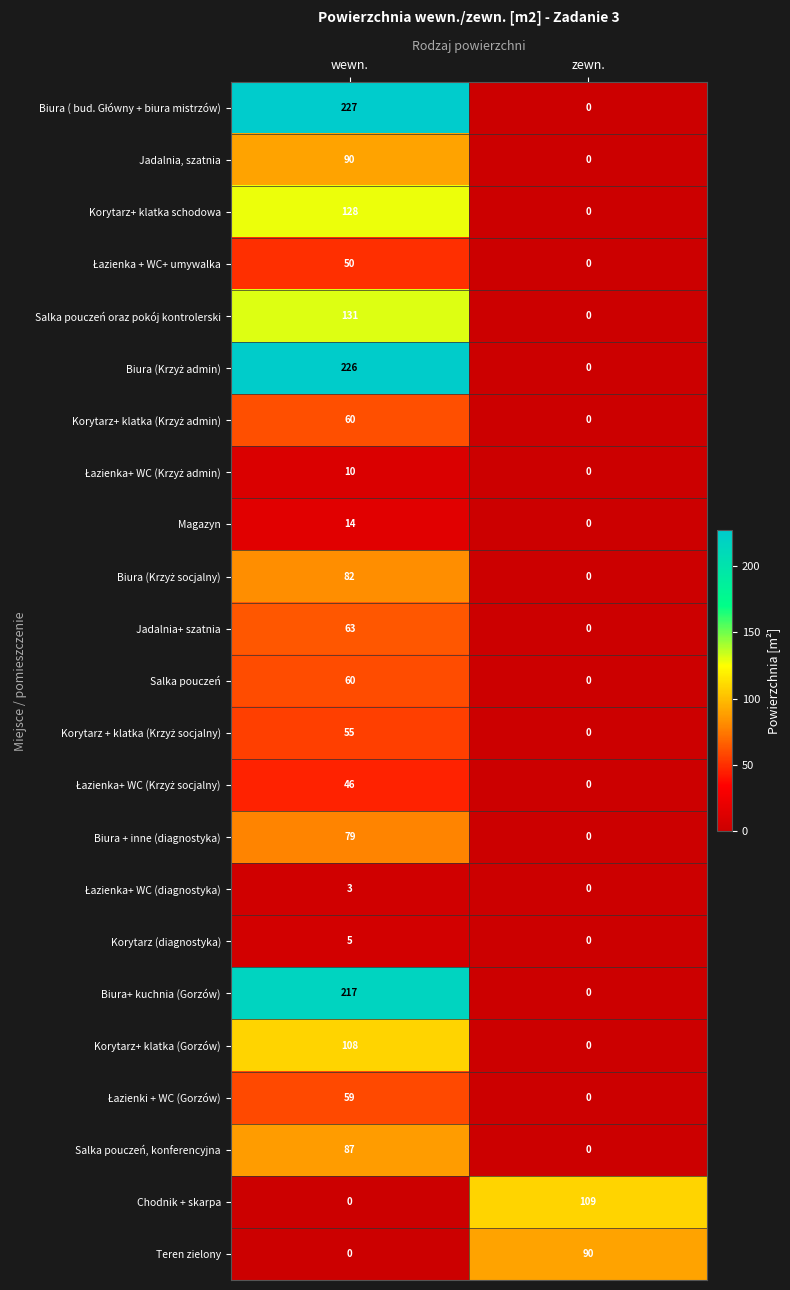

The Jadalnia, szatnia series shows 45 at wewn.. True or false?

False